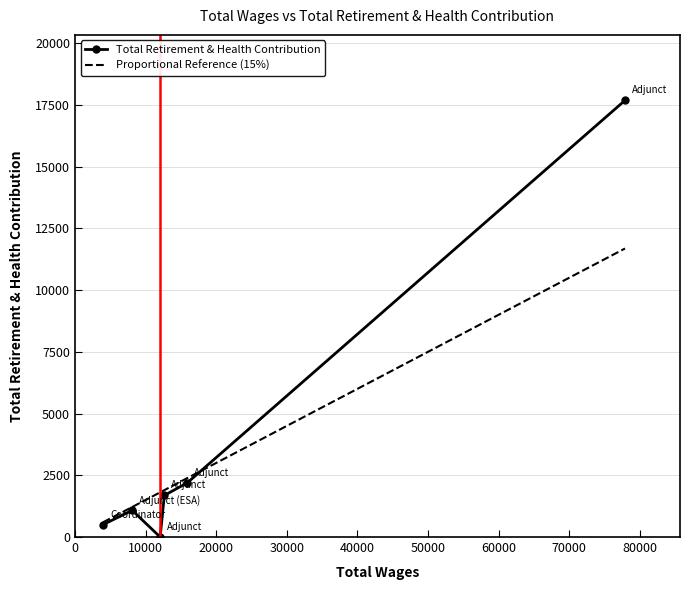

After their last crossing, which series has the higher values: Total Retirement & Health Contribution or Proportional Reference (15%)?

Total Retirement & Health Contribution